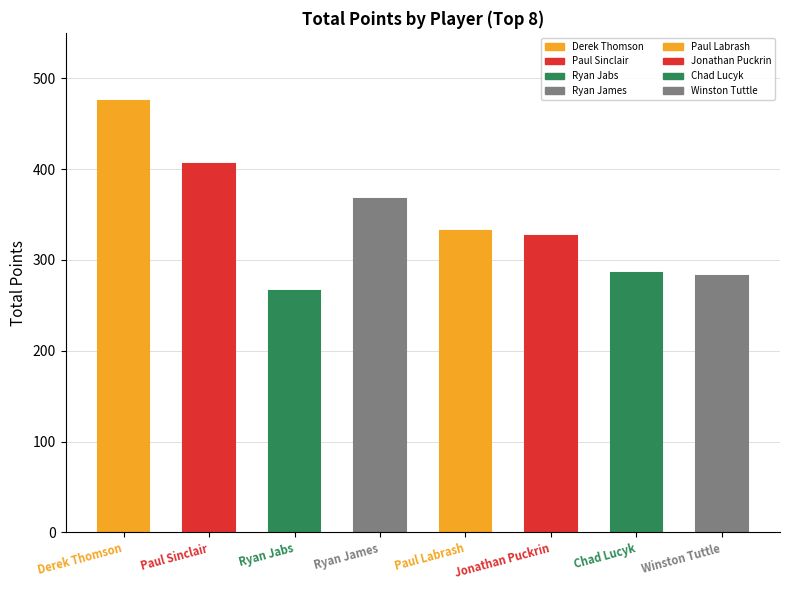

The value at Derek Thomson is 475. True or false?

True